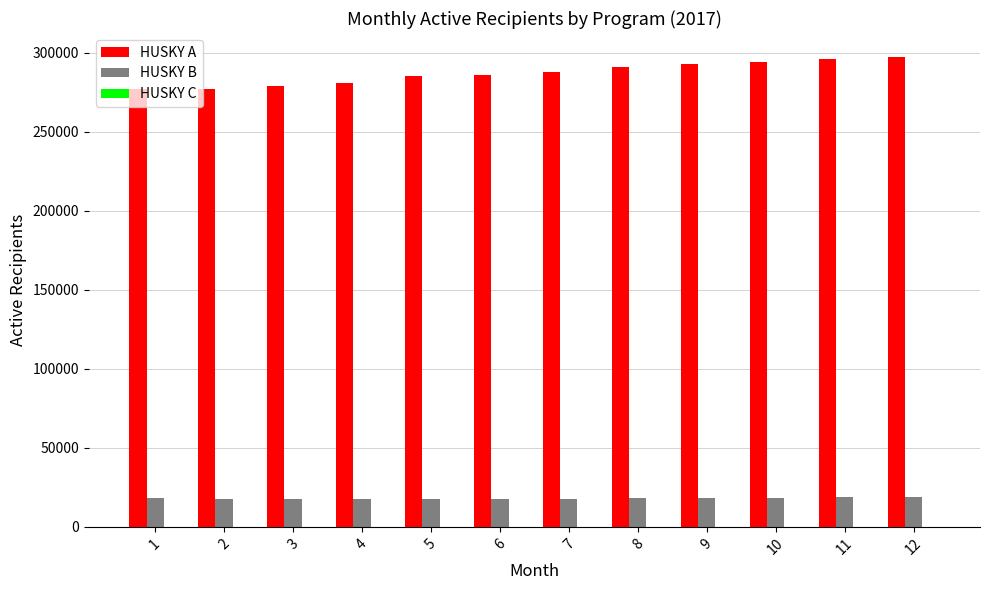

Which series has the largest total across all categories?

HUSKY A